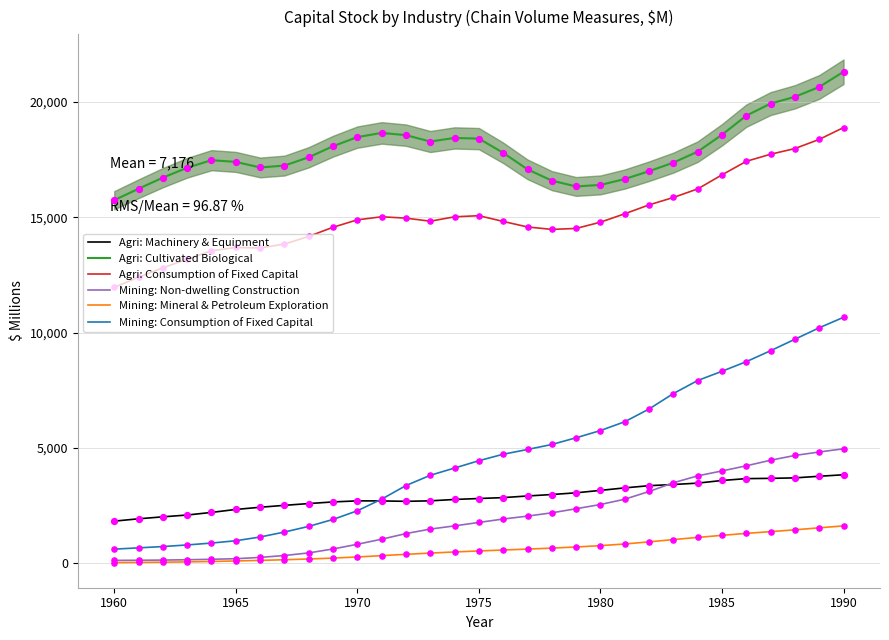

Which series has the largest Y range (max minus min)?

Mining: Consumption of Fixed Capital